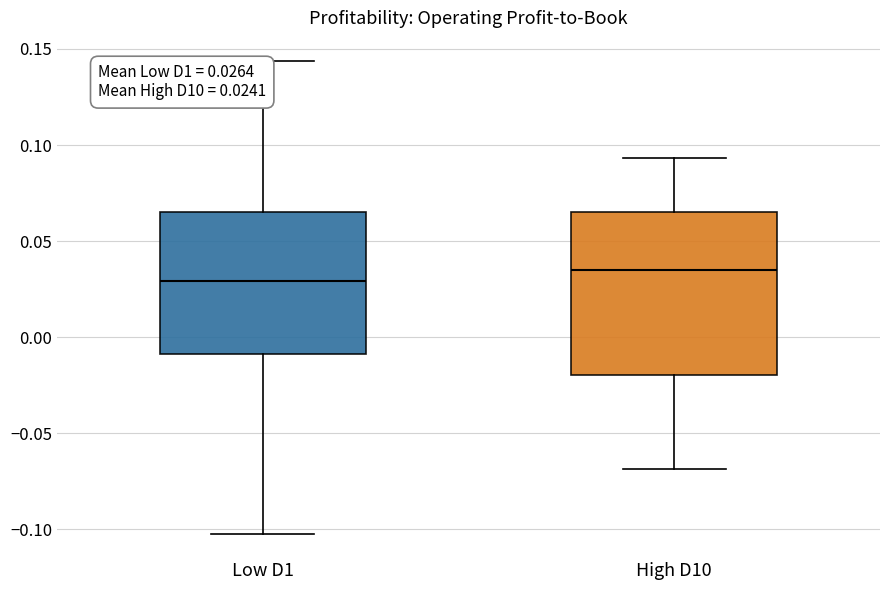

Which box is the tallest, from its lower edge to its upper edge?

High D10